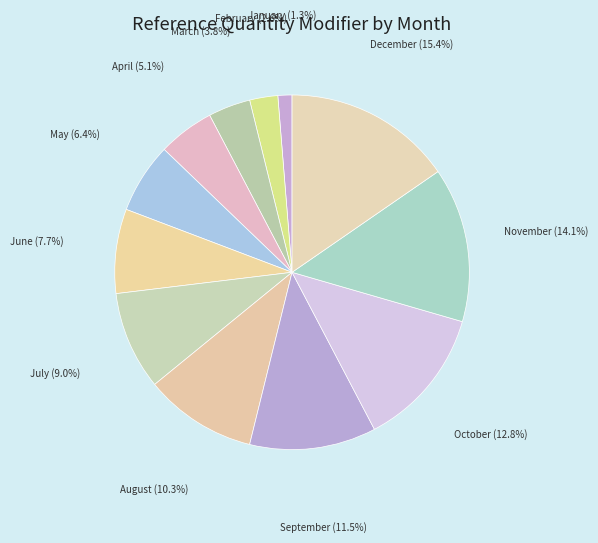

The August slice represents 1% of the pie. True or false?

False